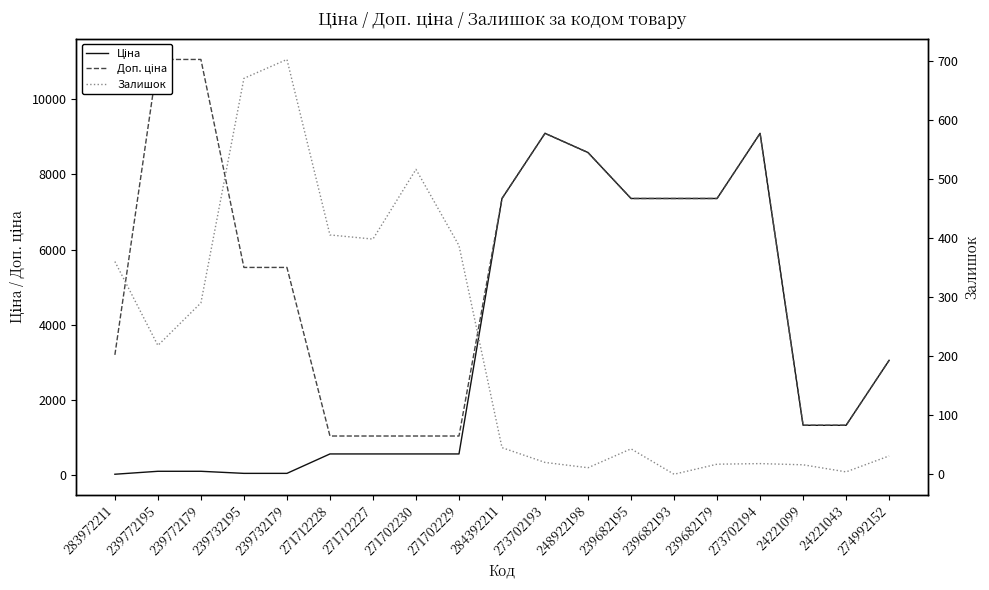

What is the sum of the Ціна values at 239732195 and 273702193?

9147.3